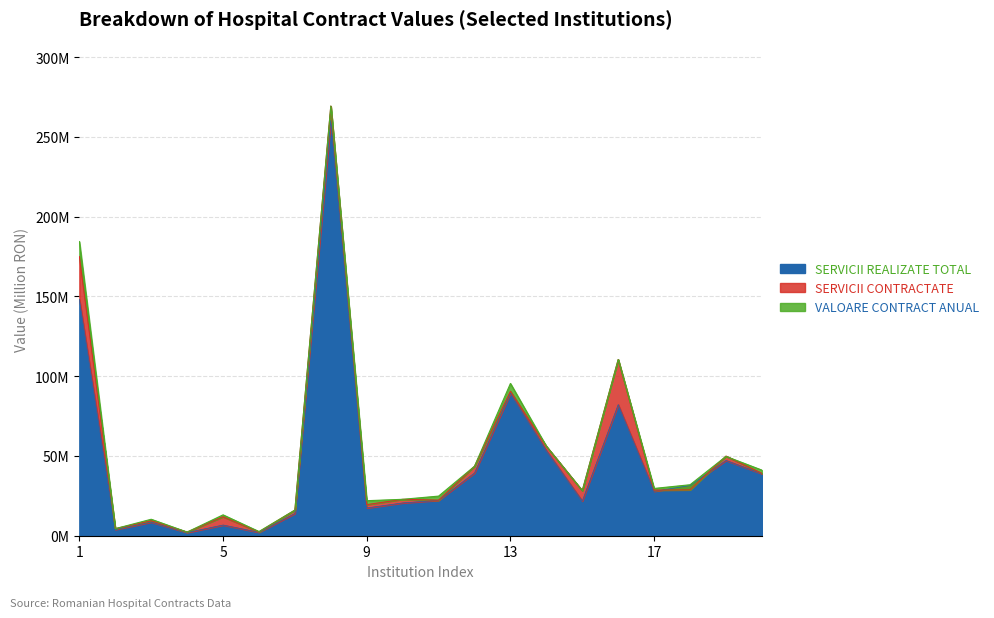

What is the value of the SERVICII REALIZATE TOTAL point at the 9th from the left?

17.4